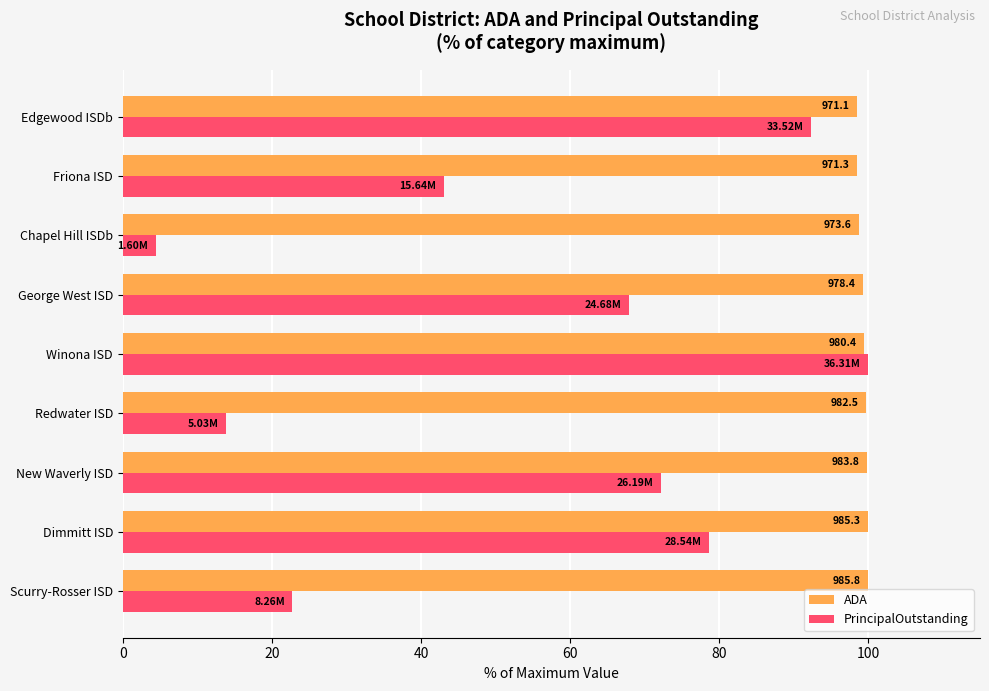

What is the average value of the PrincipalOutstanding series?

55.0